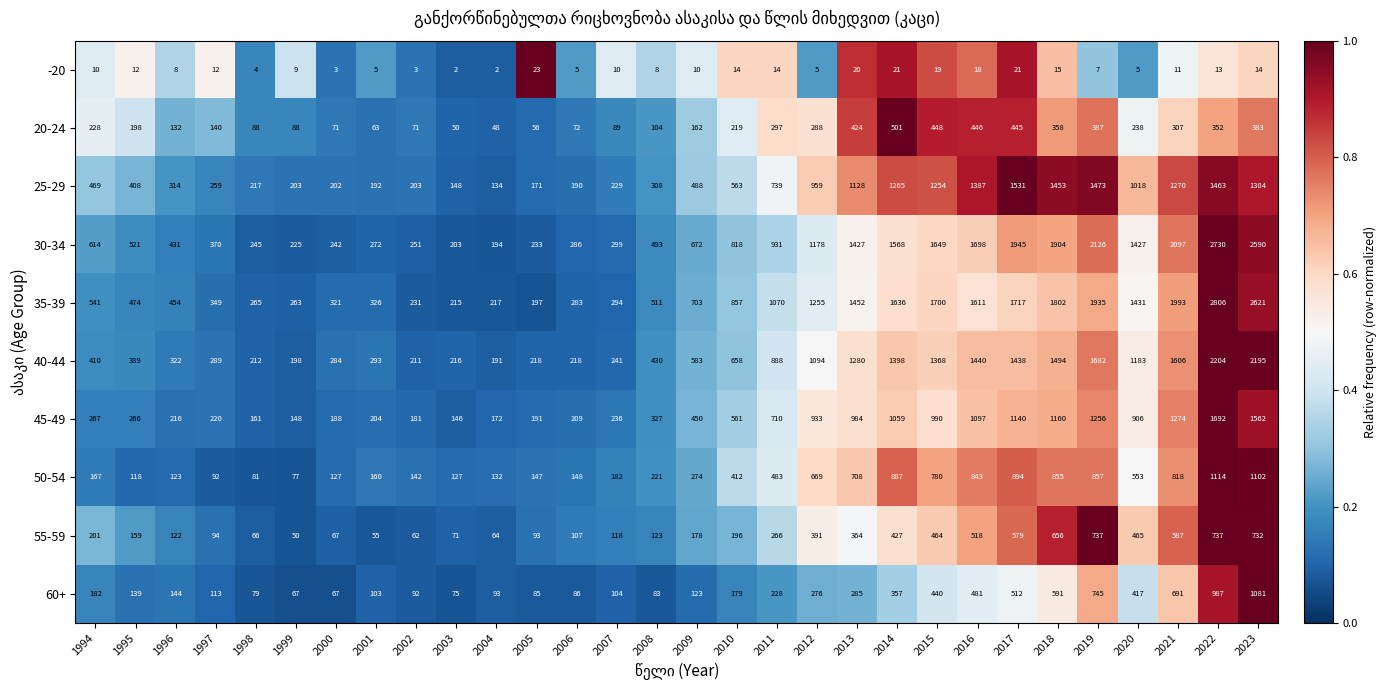

At which category does the chart reach its peak across all series?

2022